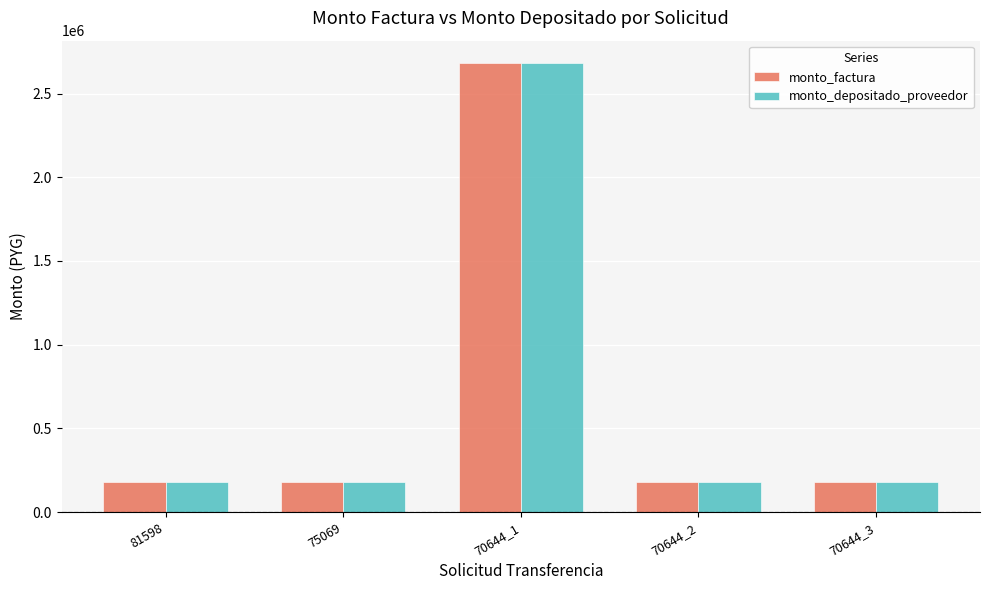

What are all the series names shown in the legend?

monto_factura, monto_depositado_proveedor